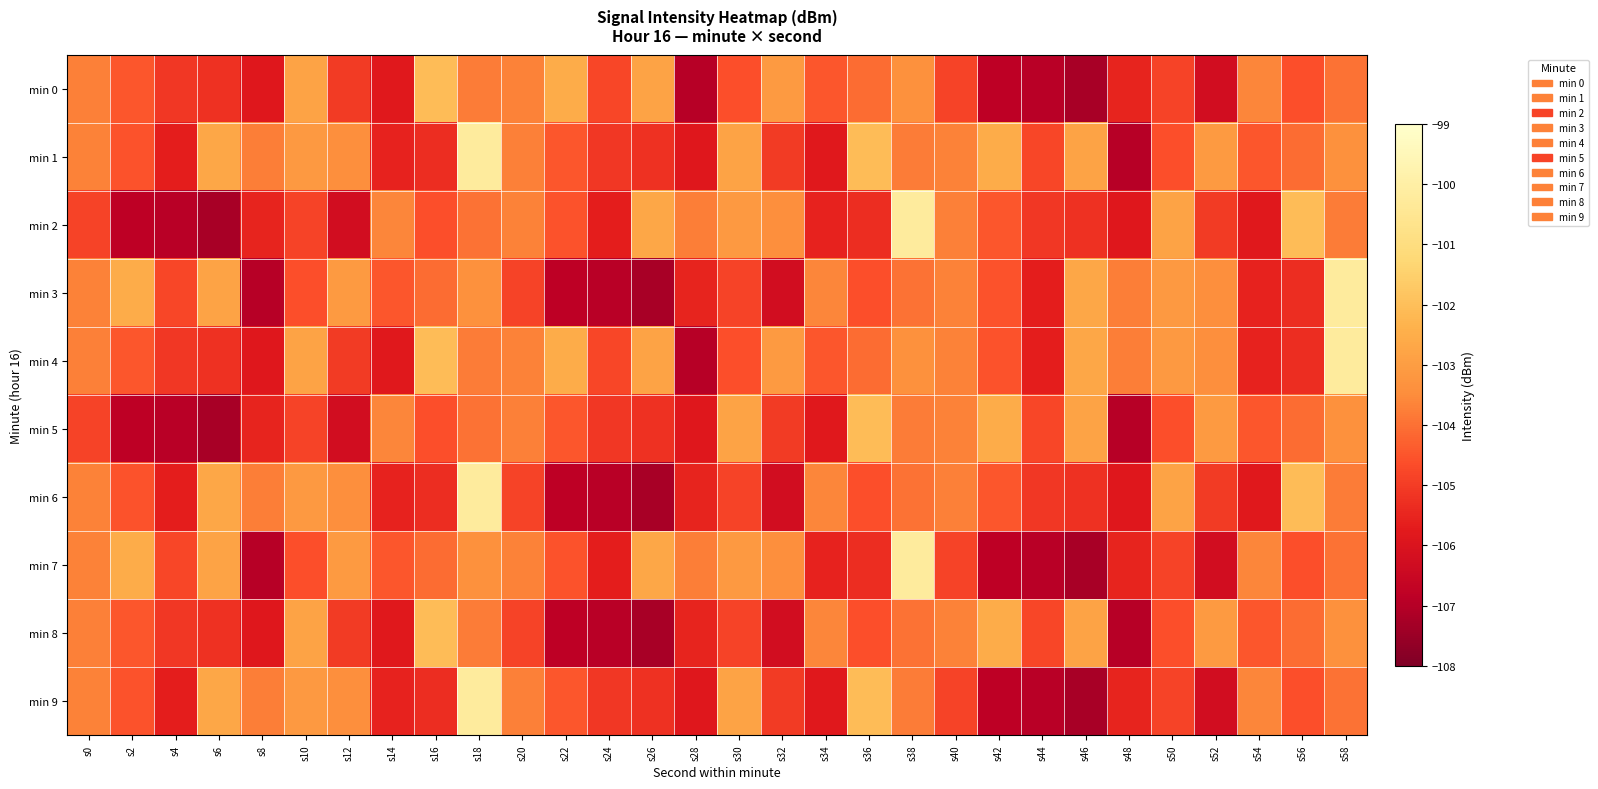

What is the greatest value displayed?

-100.2